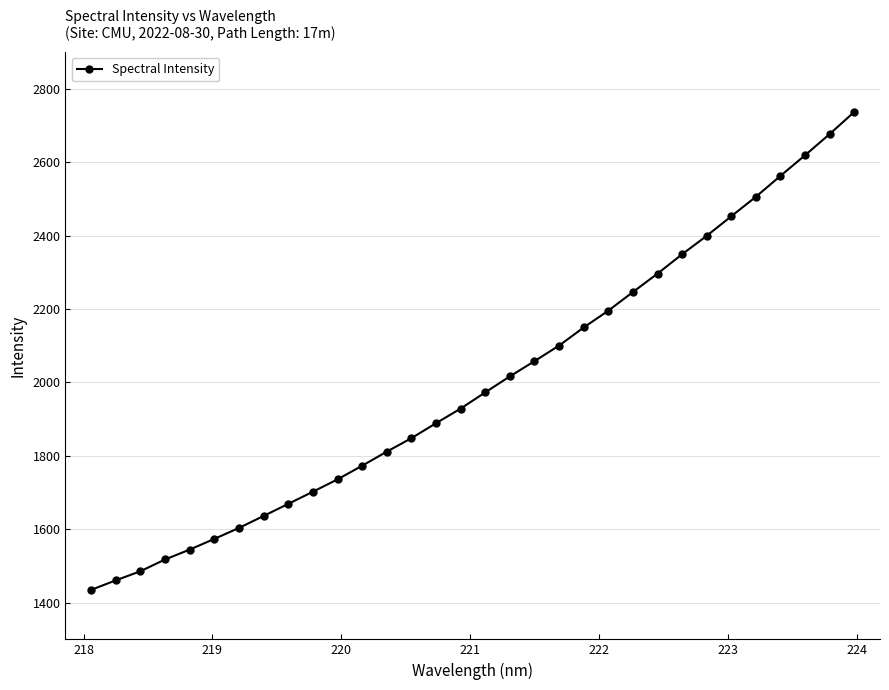

What is the greatest value displayed?

2736.7